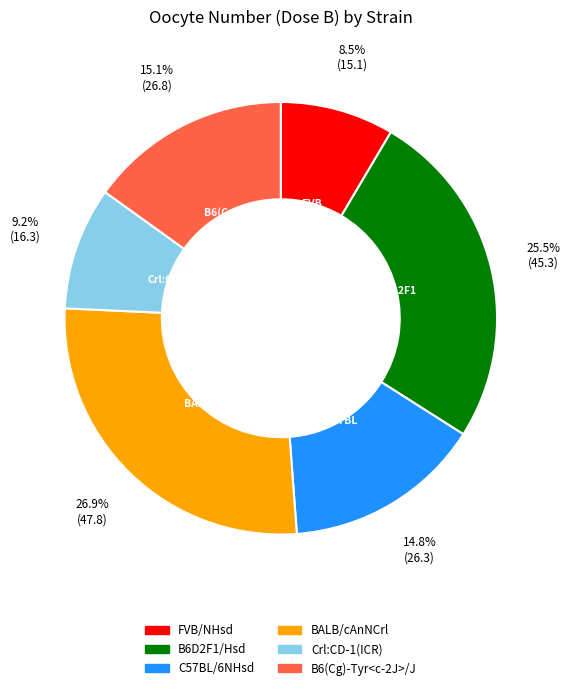

Which slice is the smallest?

FVB/NHsd